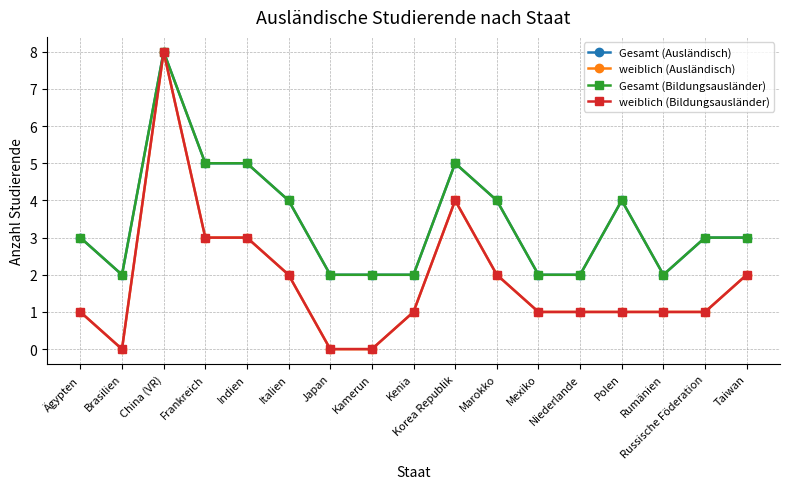

What is the spread (max minus min) of values at Korea Republik?

1